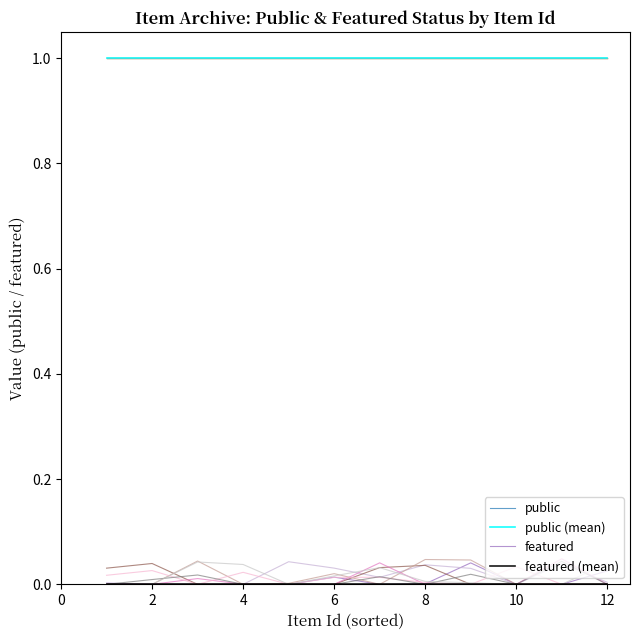

Which series changed the most between 2 and 8?

featured